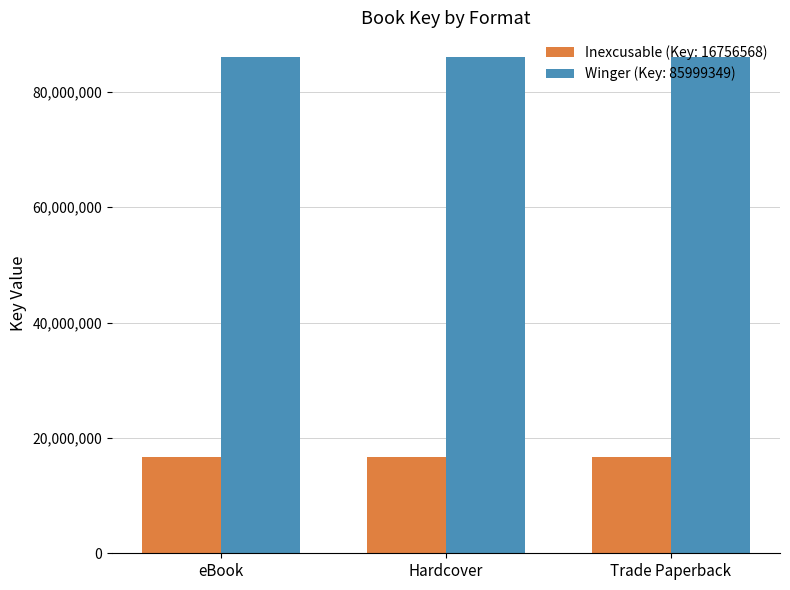

What is the sum of all Winger (Key: 85999349) values?

257998047